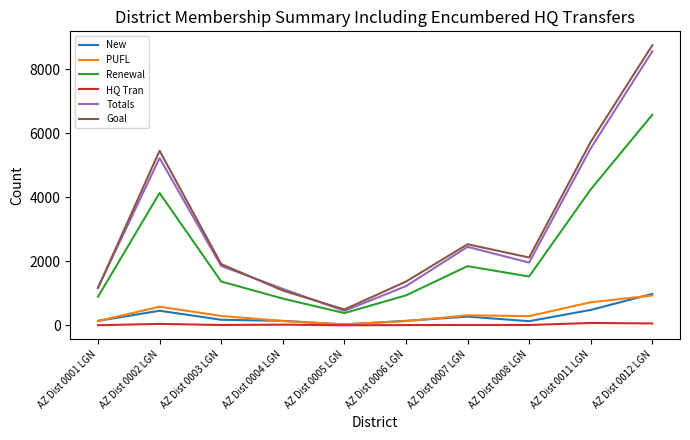

Between AZ Dist 0001 LGN and AZ Dist 0007 LGN, which series saw the biggest shift?

Goal